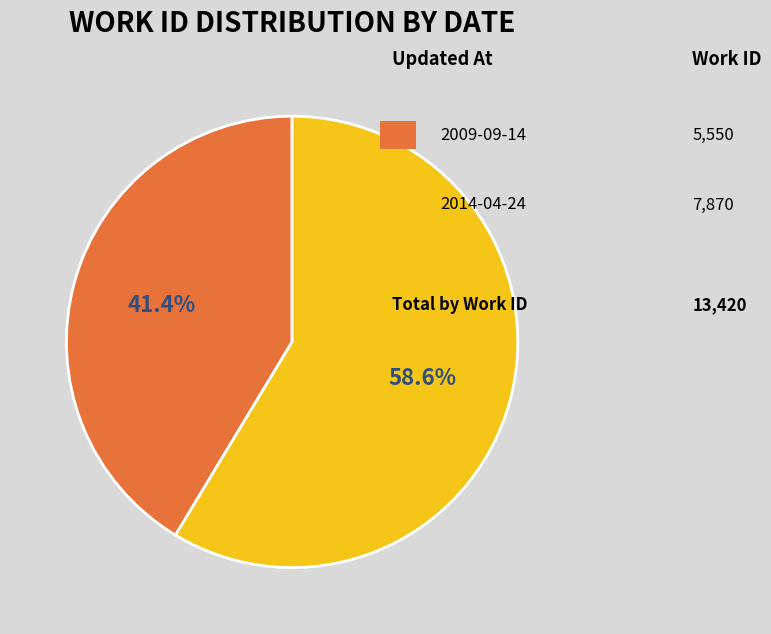

Is there a majority slice in this chart?

Yes